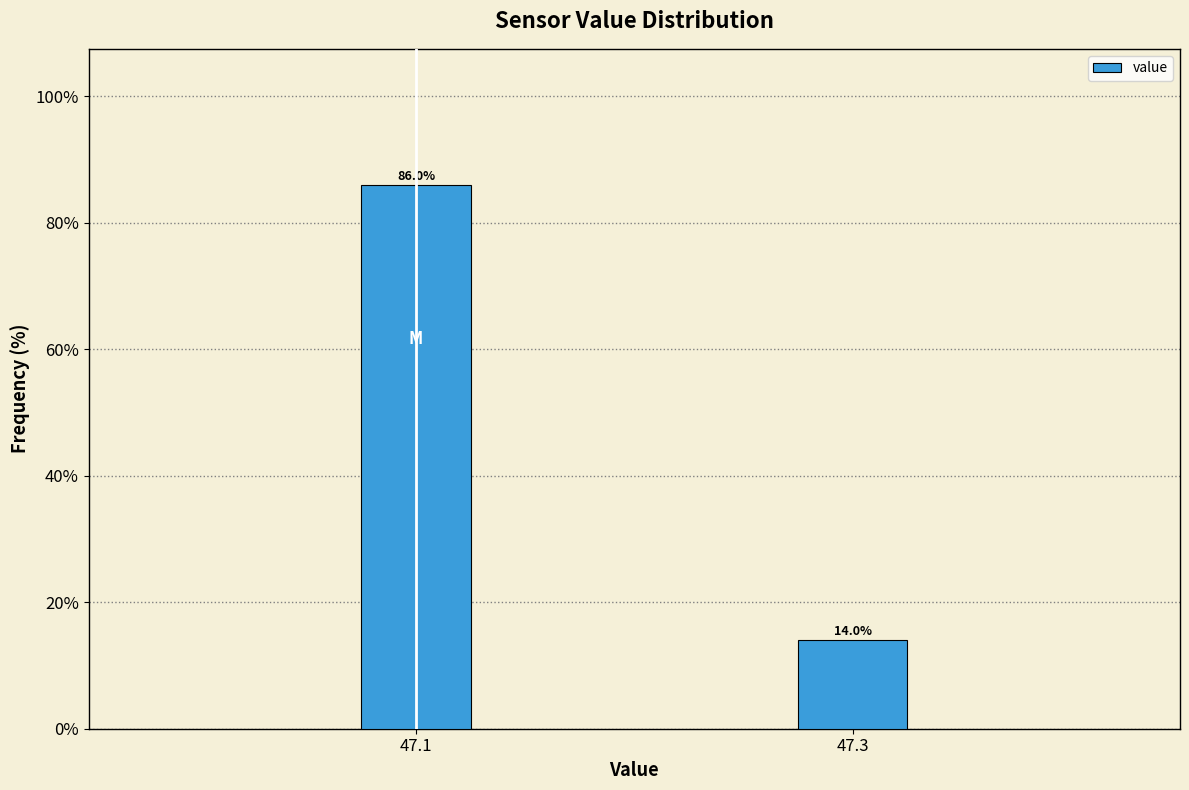

Reading left to right, extract all data points from this chart.

86.0	14.0